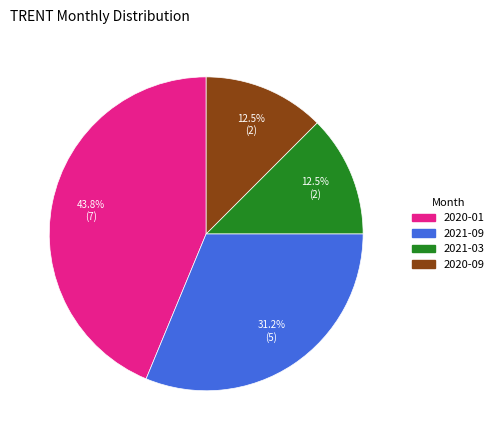

Is there a majority slice in this chart?

No